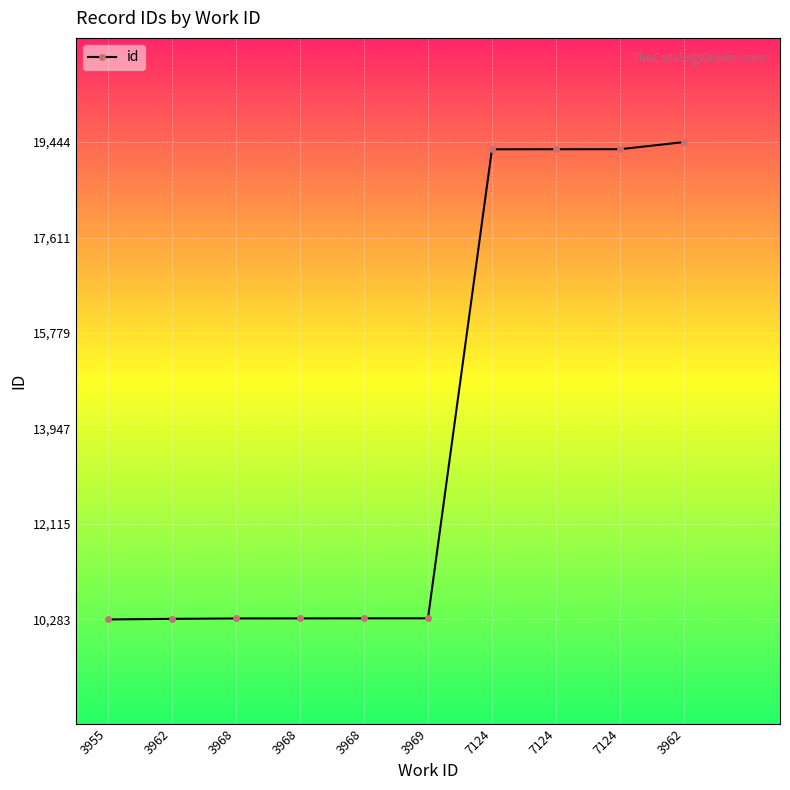

How many lines are shown in the chart?

1